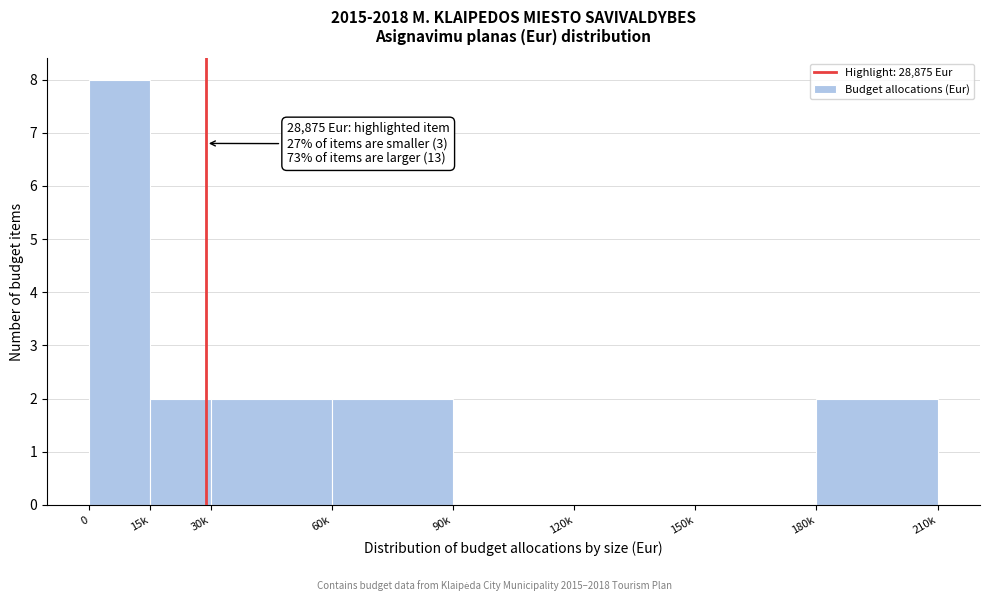

Reading left to right, extract all data points from this chart.

0=8	15k=2	30k=2	60k=2	90k=0	120k=0	150k=0	180k=2